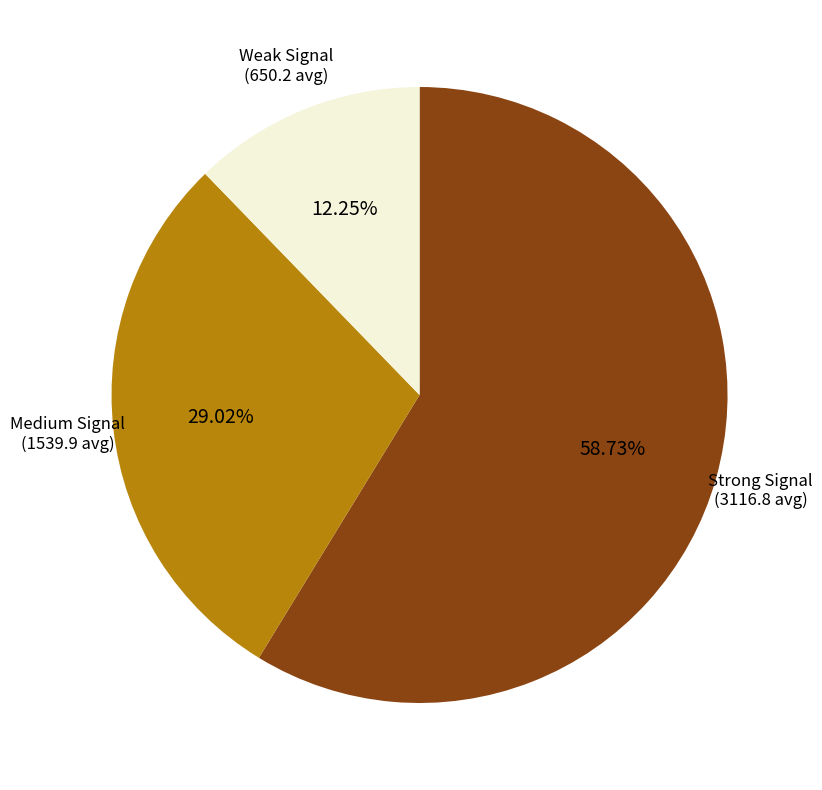

Does any single category account for the majority?

Yes